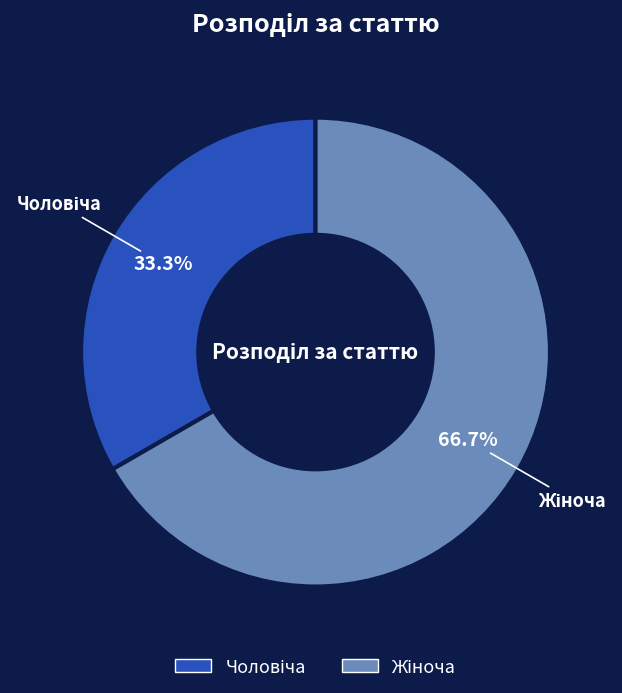

Count the number of slices in the pie.

2